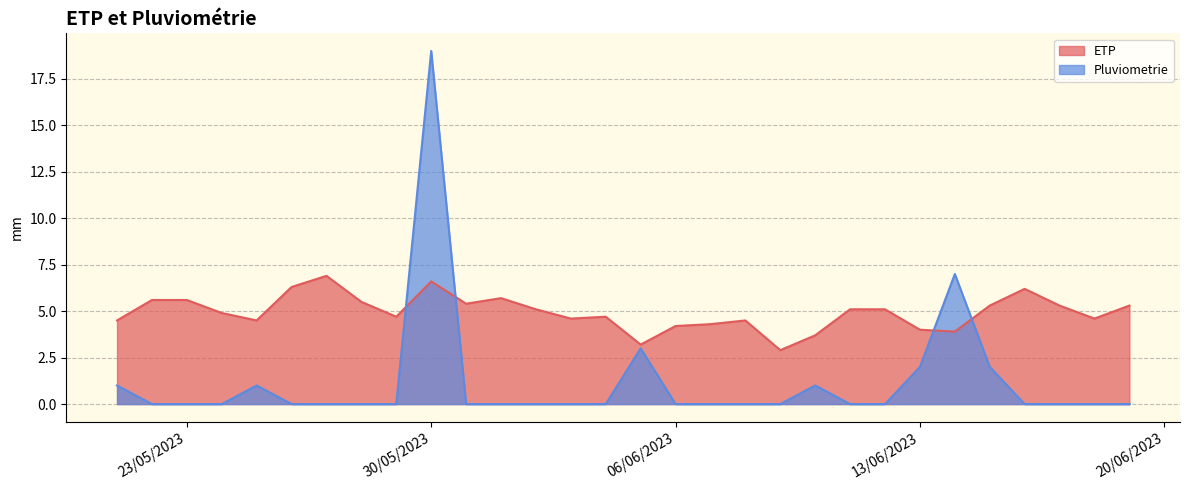

What is the total value across all series at 19/06/2023?

5.3